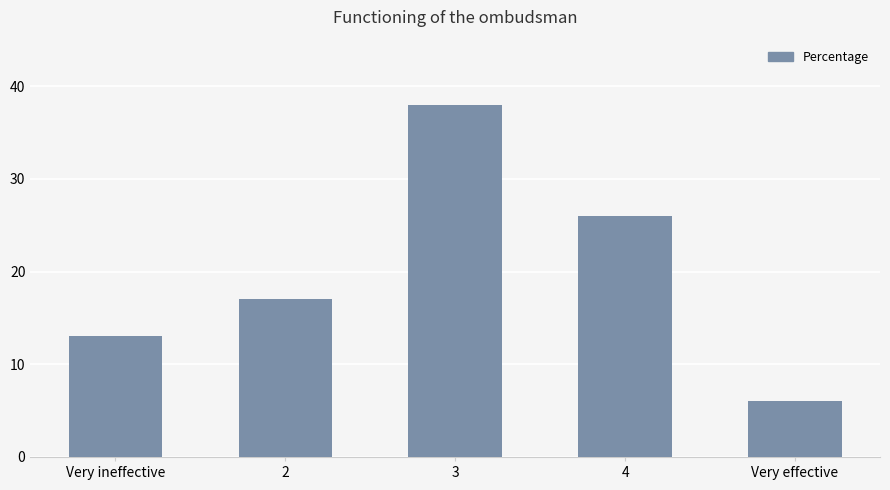

What is the ratio of the value at 3 to the value at 4?

1.5